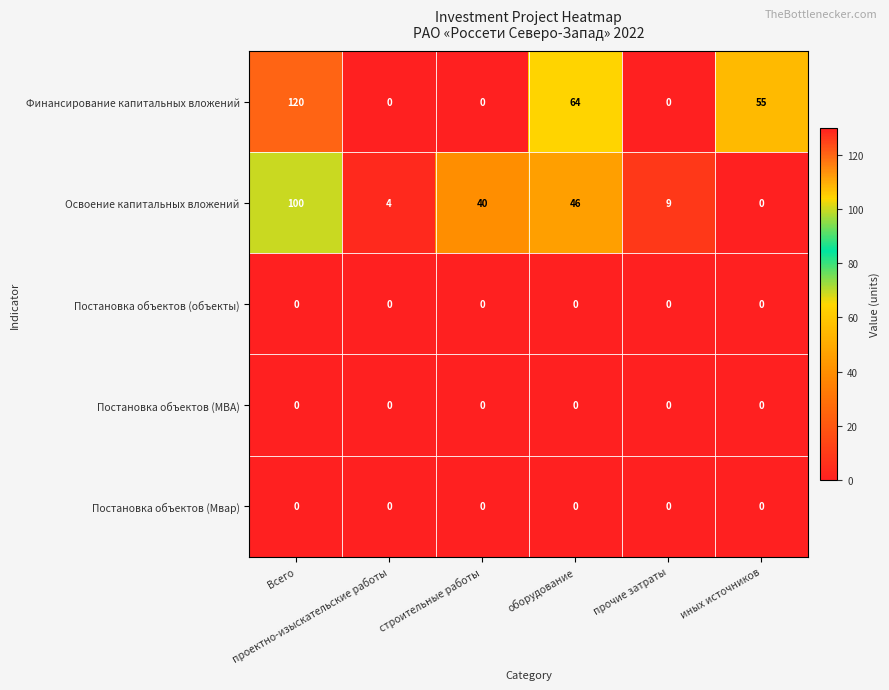

What is the difference between the maximum and second lowest values in the Финансирование капитальных вложений series?

120